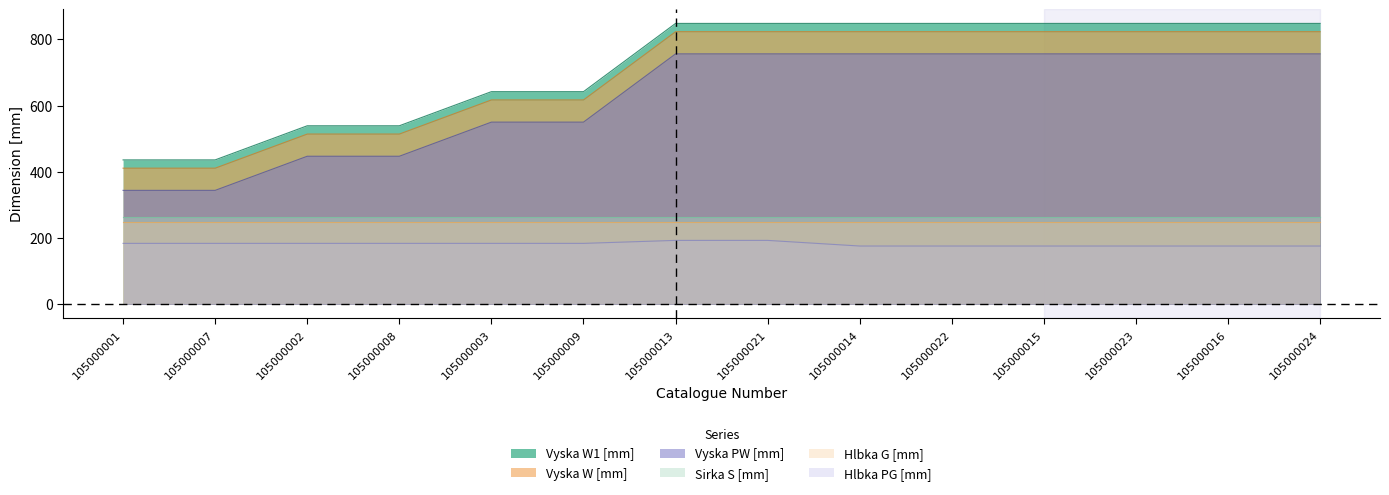

List the labels in order of Vyska PW [mm] value, smallest first.

105000001, 105000007, 105000002, 105000008, 105000003, 105000009, 105000013, 105000021, 105000014, 105000022, 105000015, 105000023, 105000016, 105000024